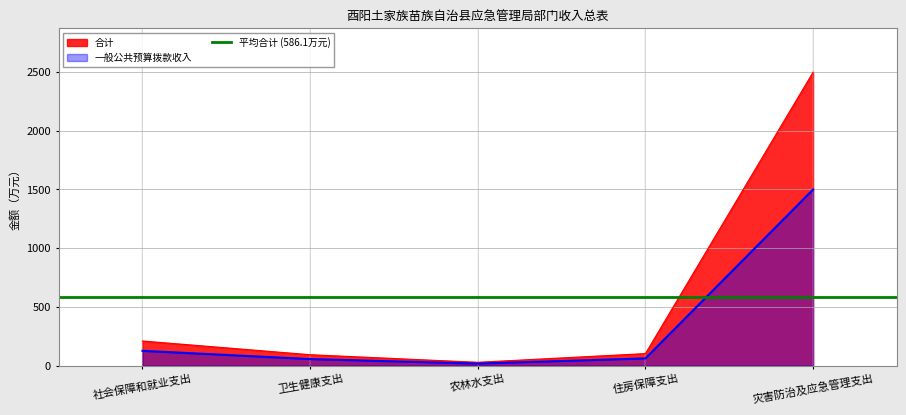

True or false: 一般公共预算拨款收入 and 合计 intersect in this chart.

False